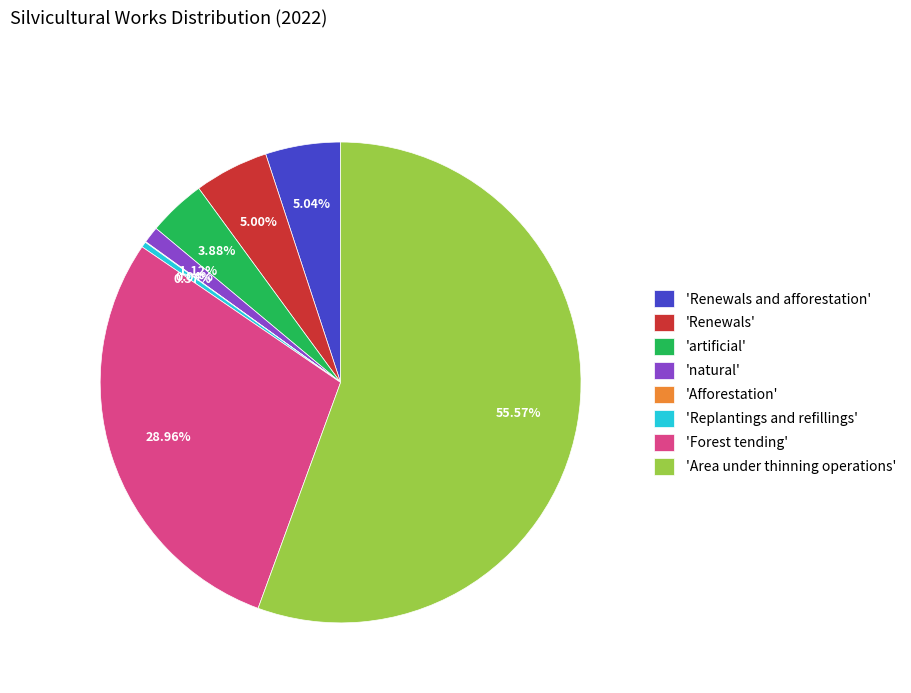

Which slice represents more than half of the pie?

'Area under thinning operations'